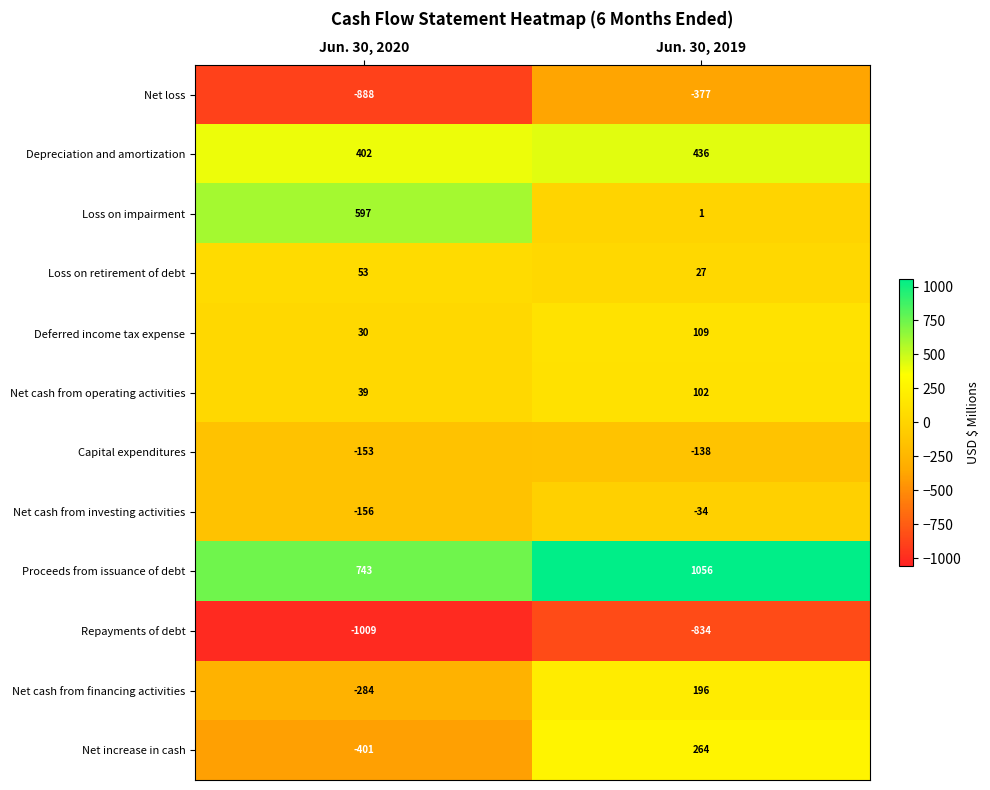

What is the highest value of the Capital expenditures series?

-138